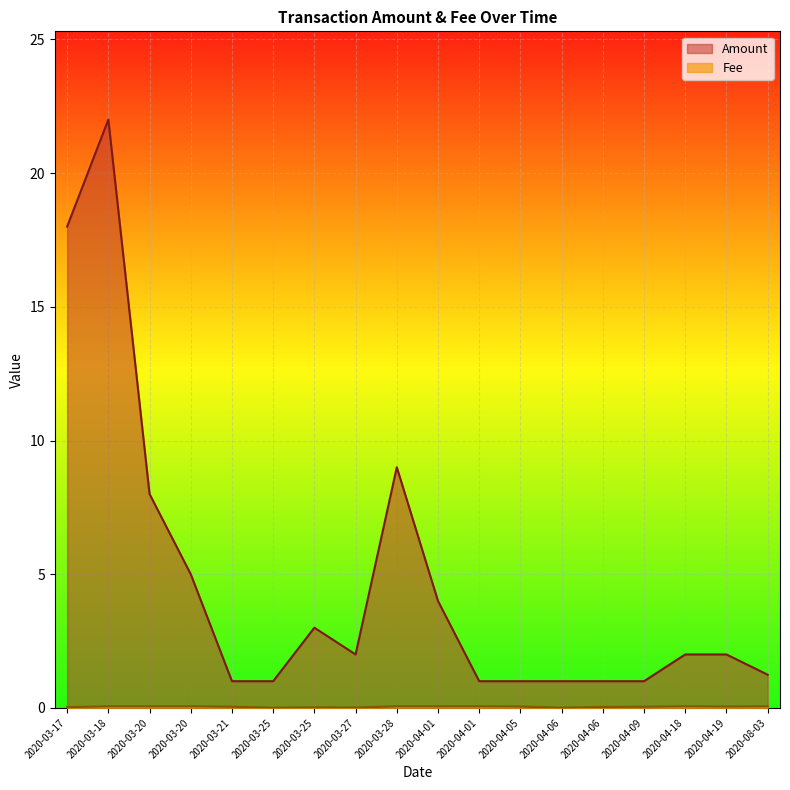

List the labels in order of Amount value, smallest first.

2020-04-09, 2020-04-06, 2020-04-06, 2020-04-05, 2020-04-01, 2020-03-25, 2020-03-21, 2020-08-03, 2020-04-19, 2020-04-18, 2020-03-27, 2020-03-25, 2020-04-01, 2020-03-20, 2020-03-20, 2020-03-28, 2020-03-17, 2020-03-18